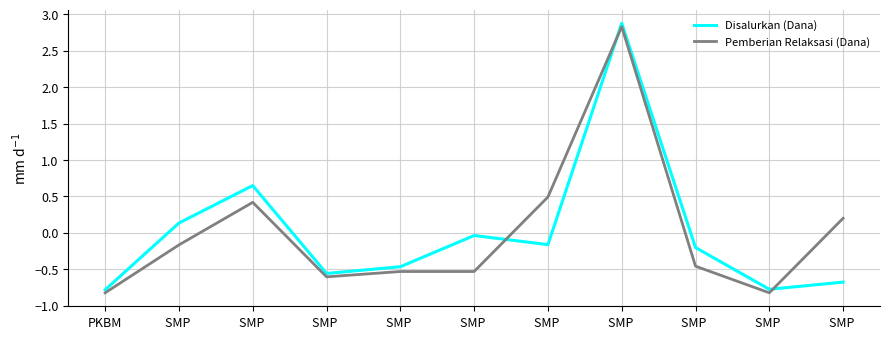

What are all the series names shown in the legend?

Disalurkan (Dana), Pemberian Relaksasi (Dana)